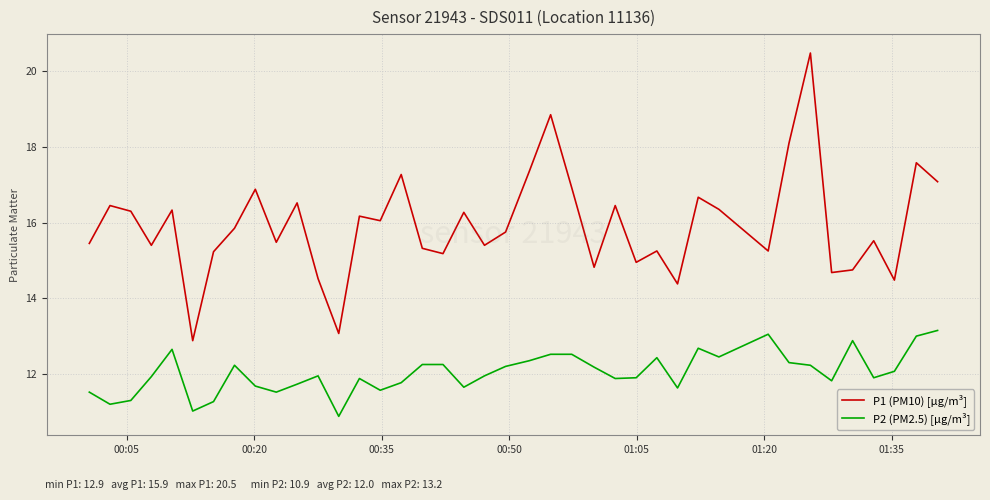

What is the maximum value for P2 (PM2.5) [µg/m³]?

13.2